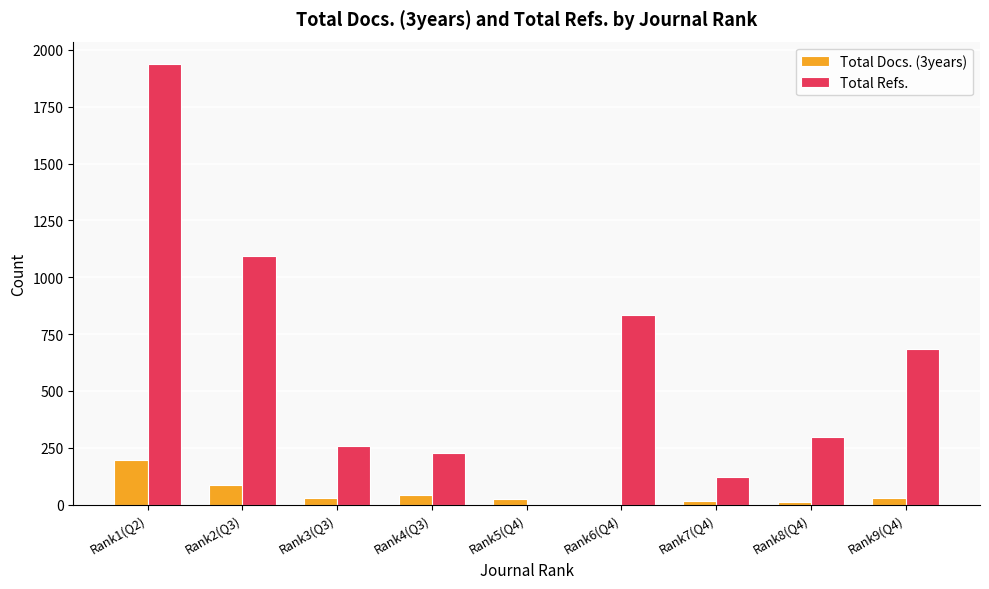

Count the number of categories in the chart.

9